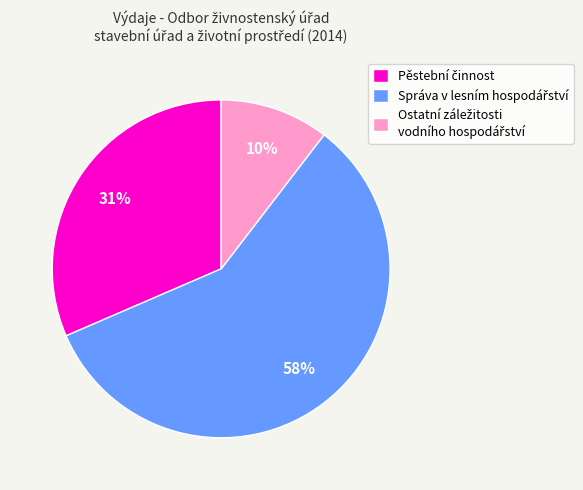

To the nearest percent, what is the average slice percentage?

33%